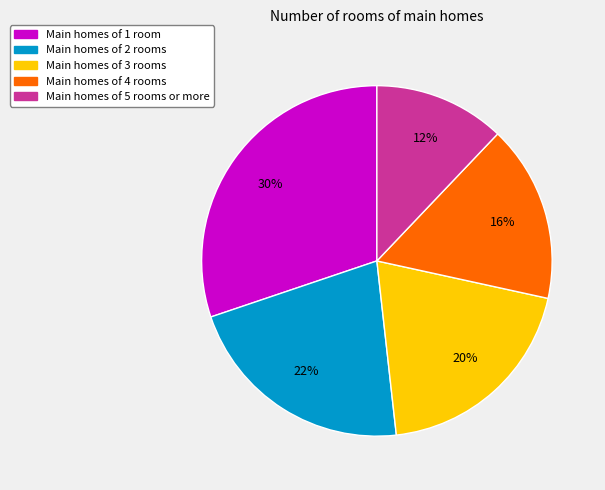

Count the number of slices in the pie.

5